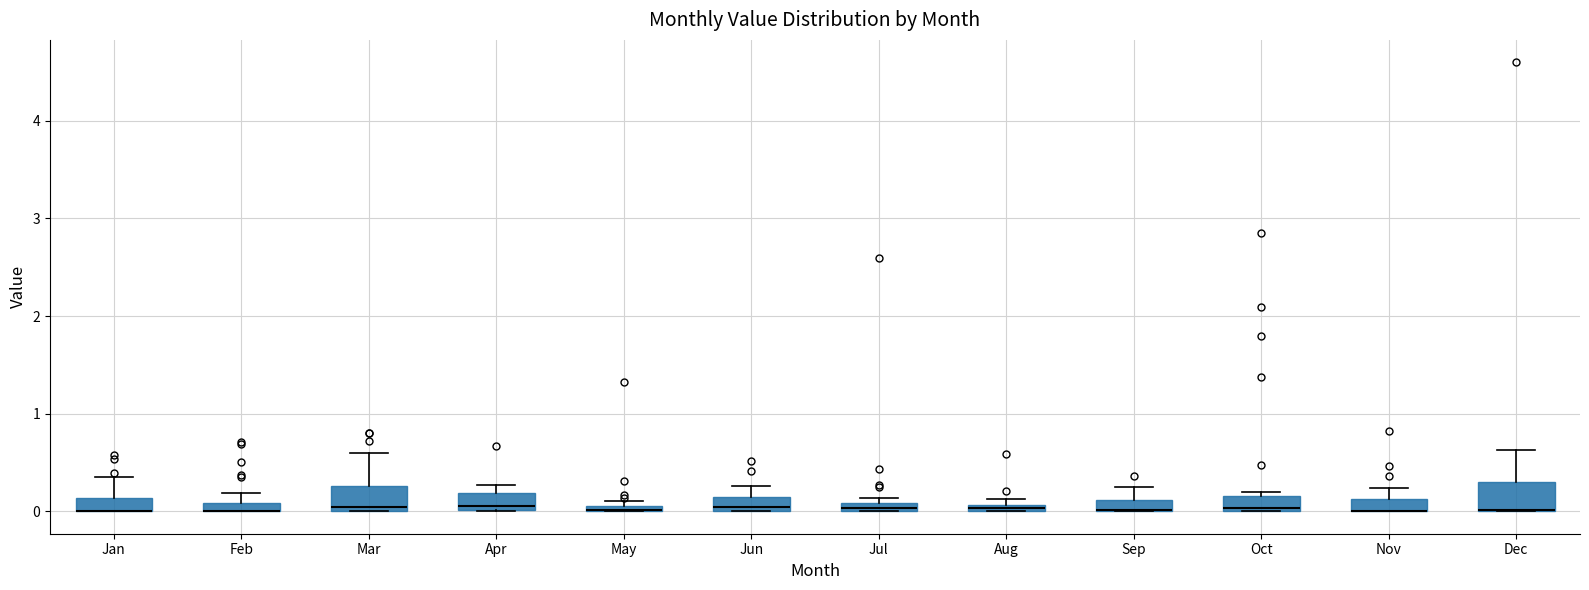

Where is the lower edge of the box for Oct on the y-axis? The values are not printed on the chart, so give them approximately, as read against the axis.

0.0